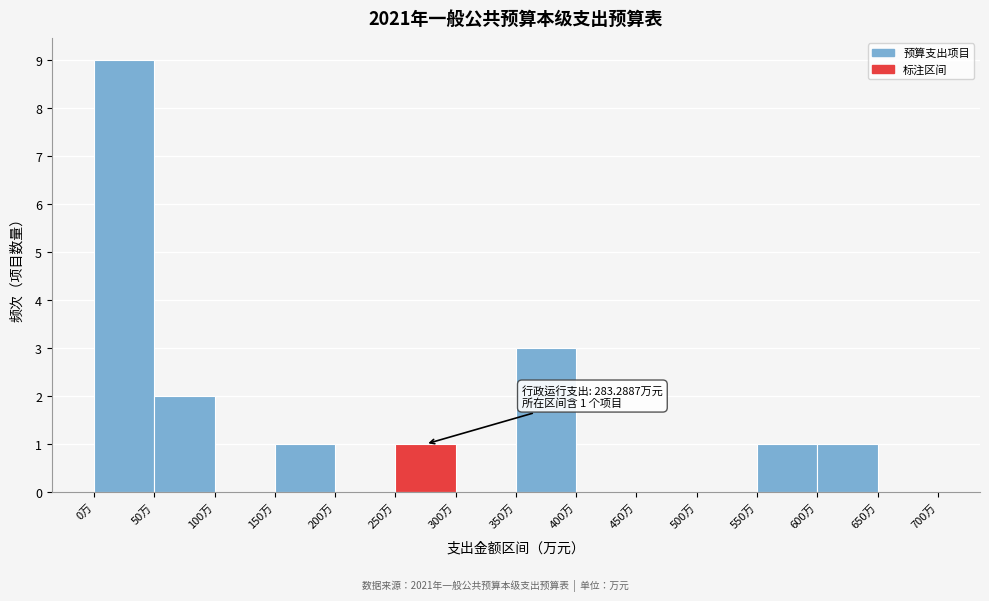

Which range on the x-axis has the tallest bar?

0 to 50